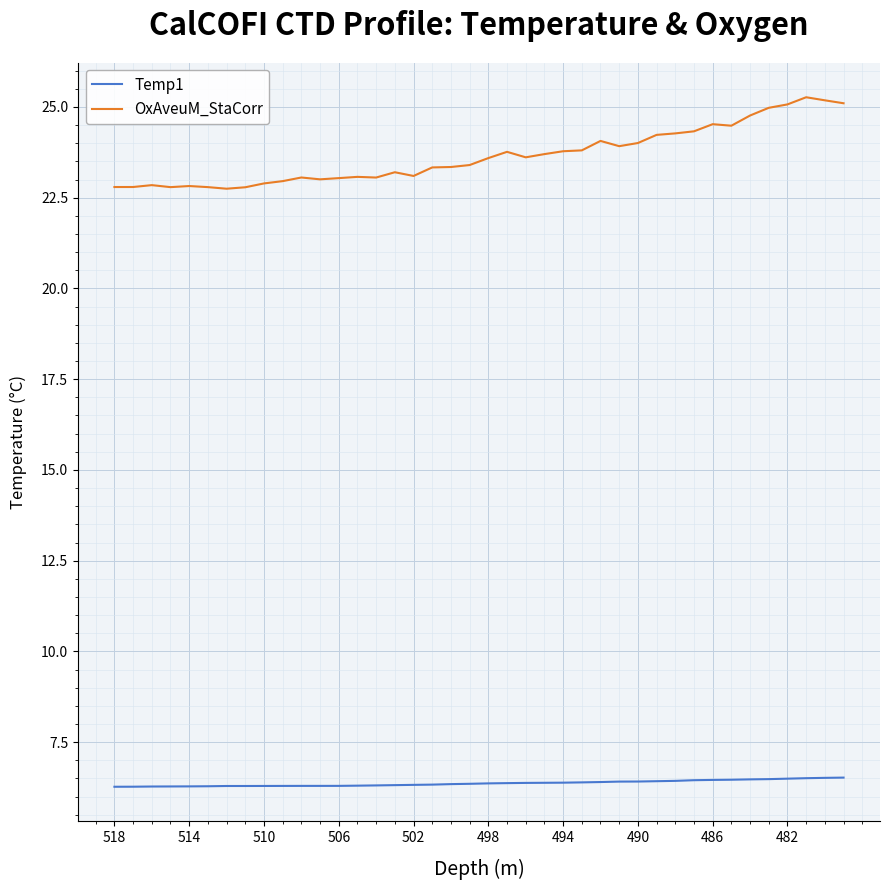

How many lines are shown in the chart?

2